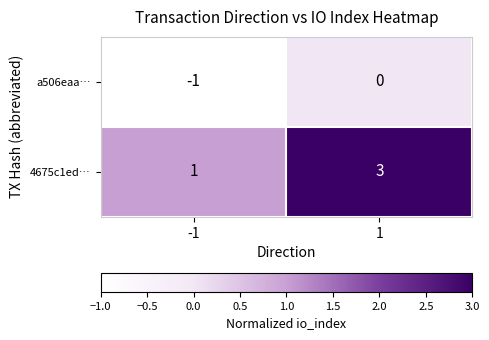

Is it true that 4675c1ed… equals 5 at 1?

False